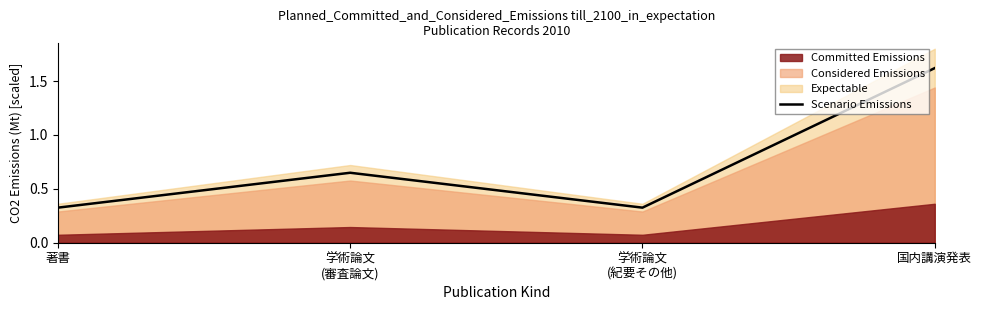

Reading left to right, what are all the values shown in this chart?

著書=0.3	学術論文
(審査論文)=0.6	学術論文
(紀要その他)=0.3	国内講演発表=1.6